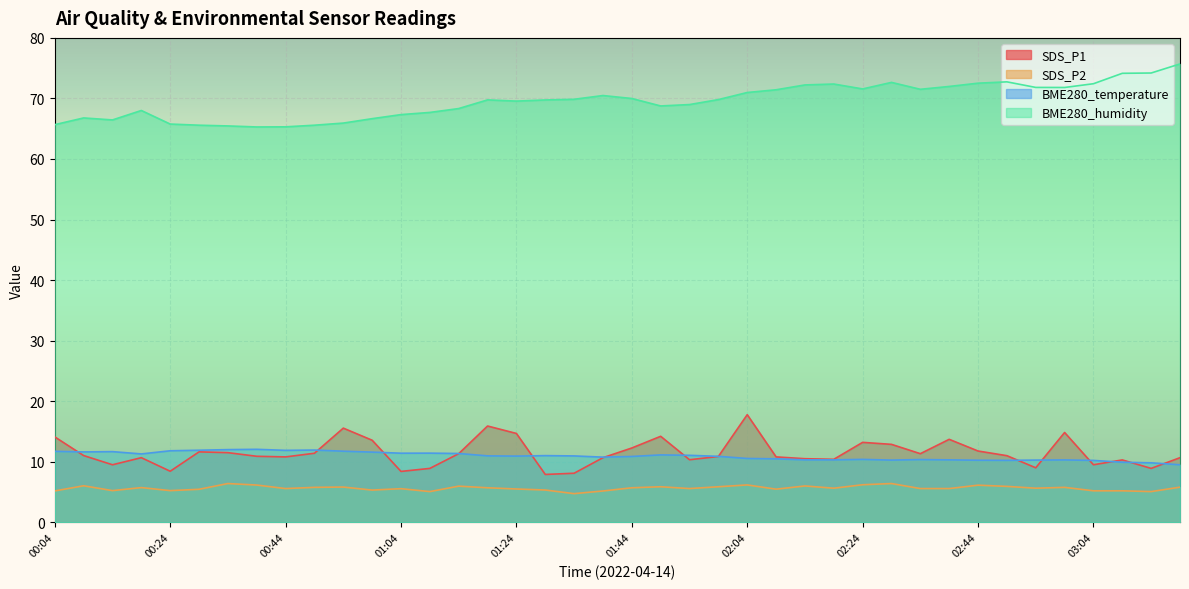

What are all the series names shown in the legend?

SDS_P1, SDS_P2, BME280_temperature, BME280_humidity